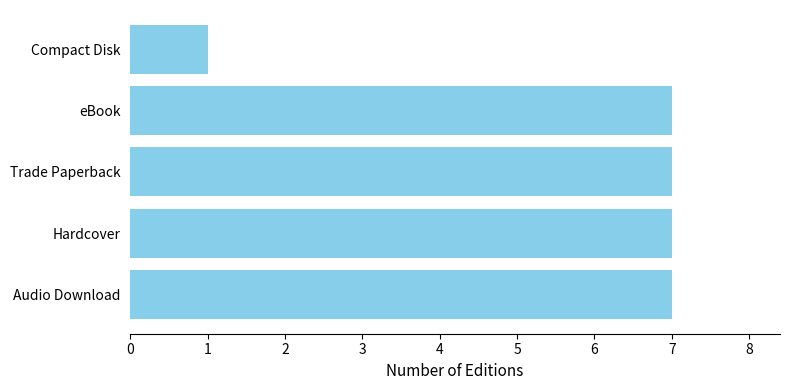

How many values are between 7 and 8?

4